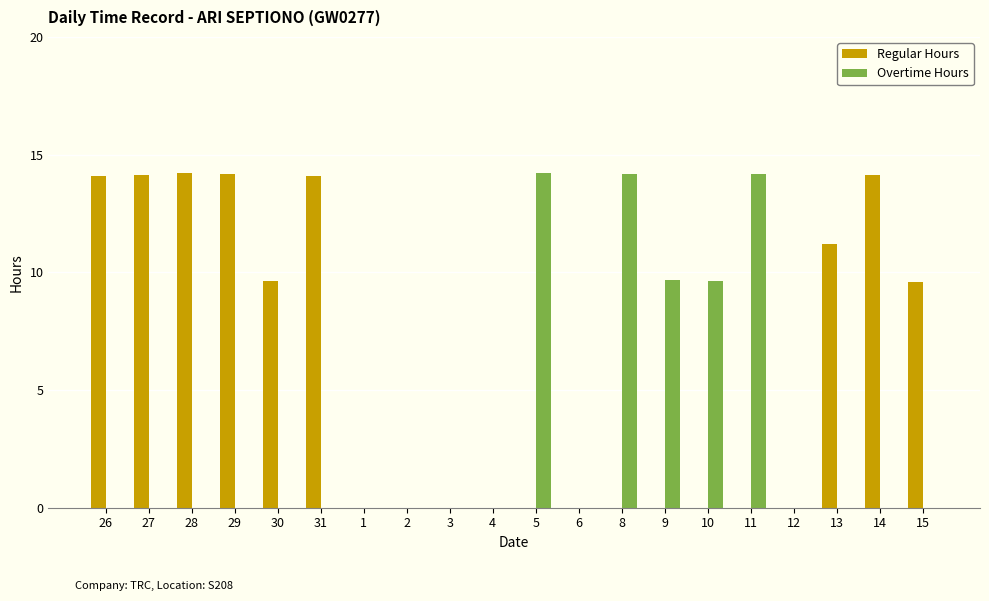

Which series changed the most between 14 and 15?

Regular Hours